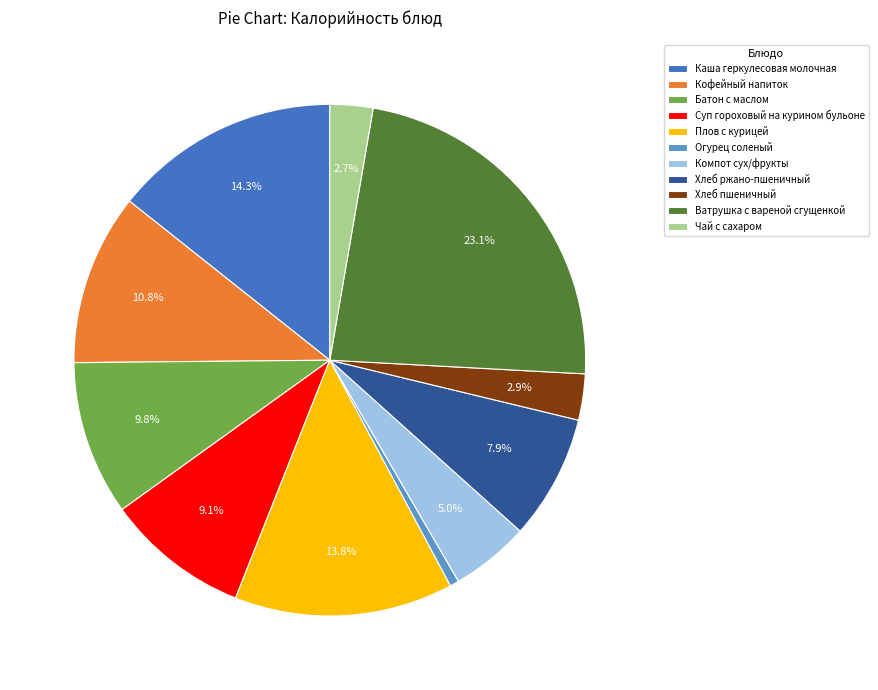

To the nearest percent, what is the average slice percentage?

9%